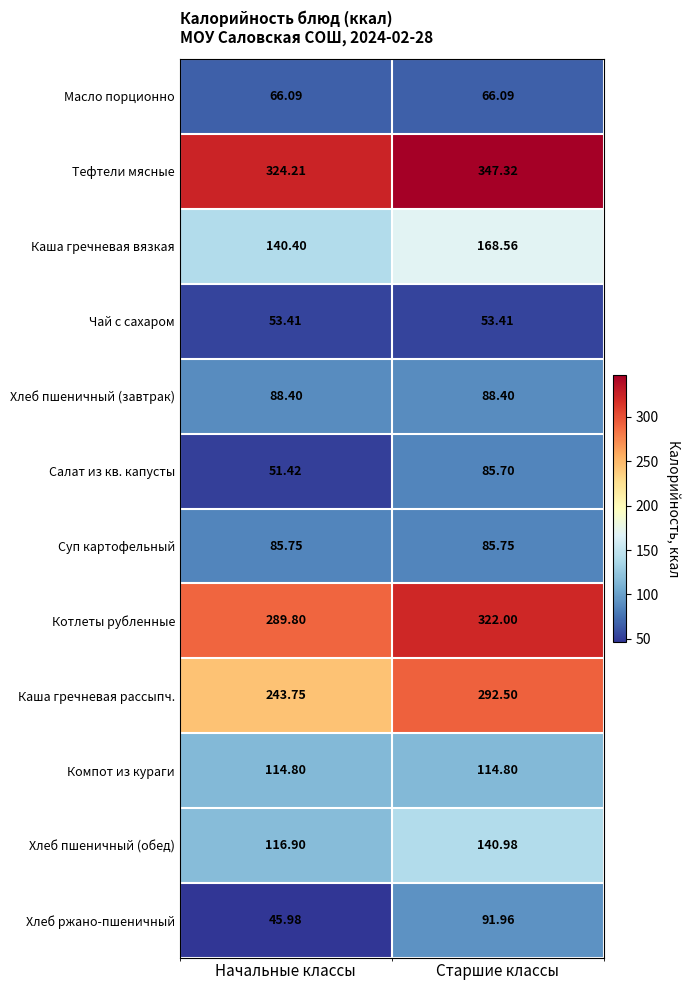

Where does the Хлеб пшеничный (обед) series first go above 140?

Старшие классы